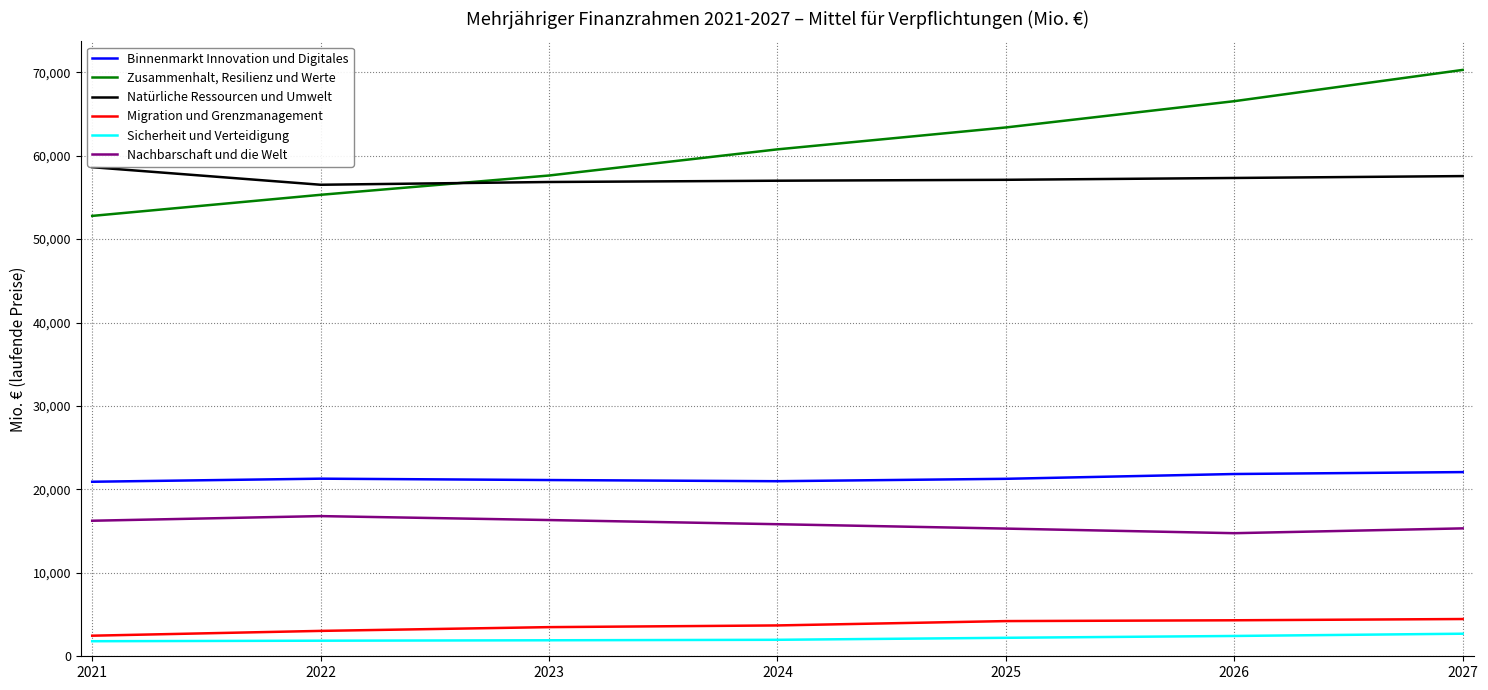

True or false: Zusammenhalt, Resilienz und Werte has a value of 52786 at 2021.

True